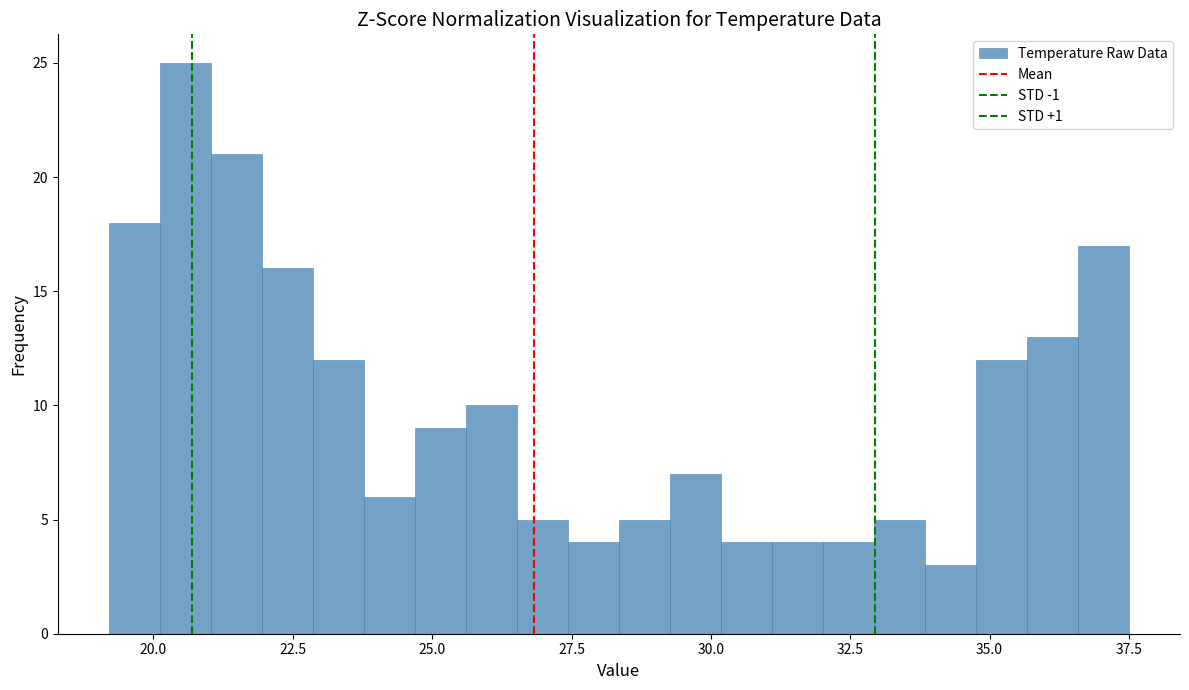

Around what value on the x-axis is the tallest bar? Give the approximate position of its centre, as read against the axis.

20.5